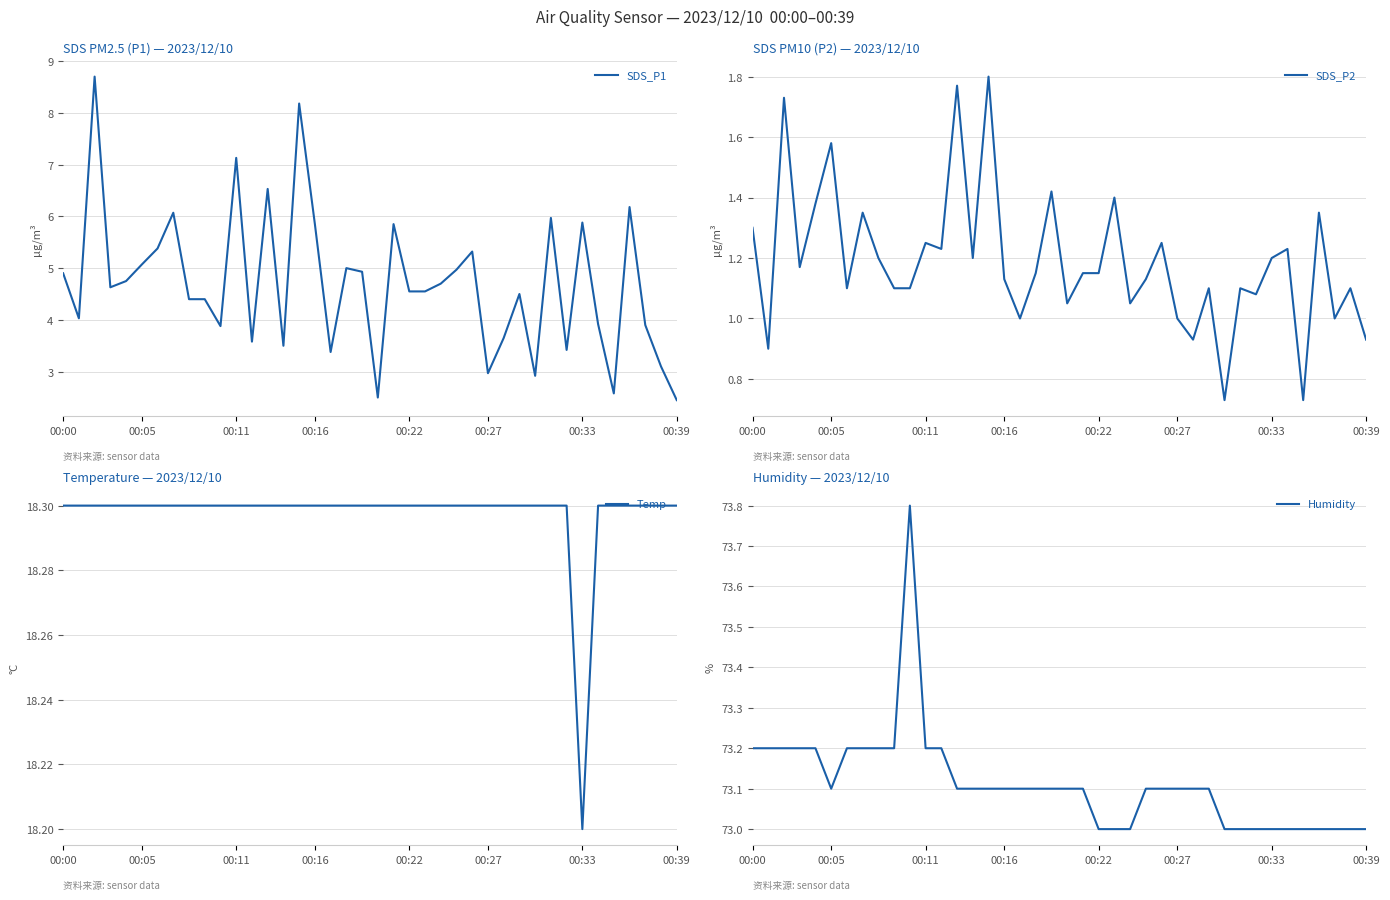

True or false: SDS_P1 and Humidity intersect in this chart.

False